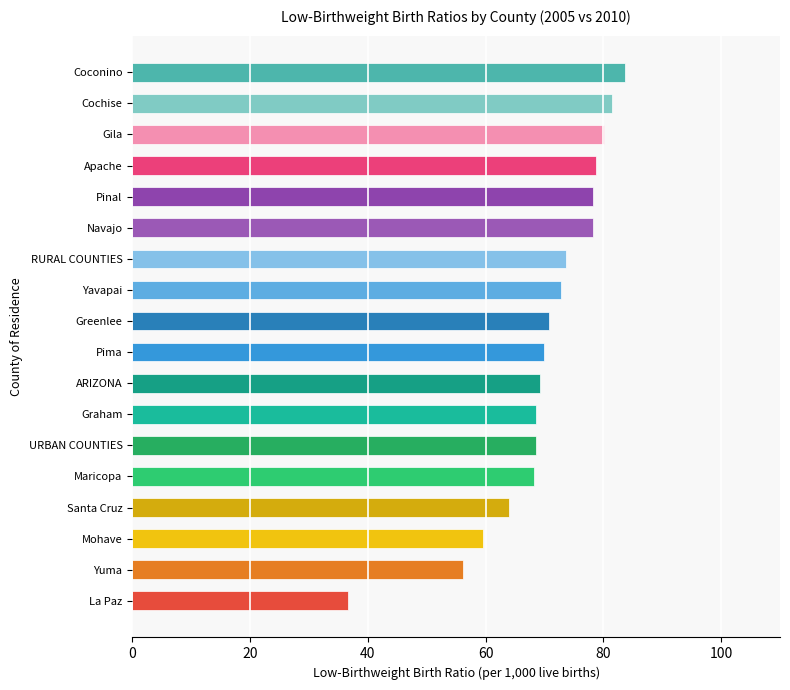

Does the chart contain any negative values?

No